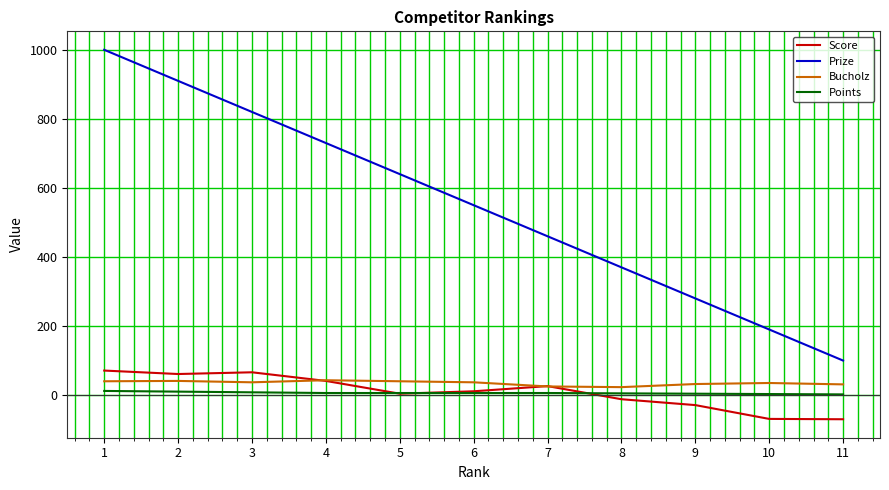

What is the sum of all Prize values?

6050